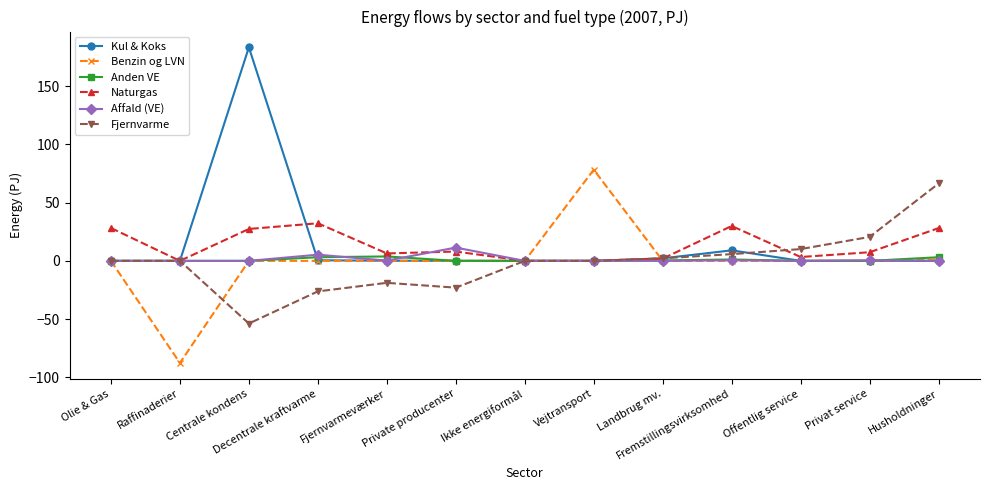

Is it true that Benzin og LVN equals 0.0 at Offentlig service?

True